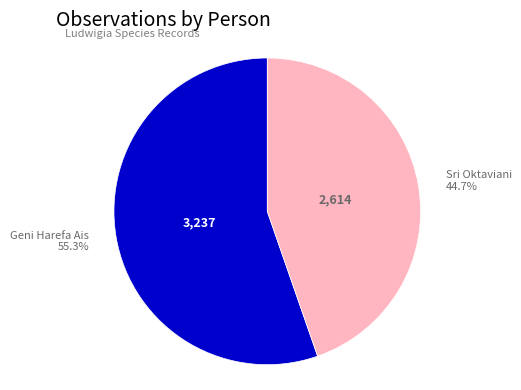

Combined, what portion of the pie is Geni Harefa Ais and Sri Oktaviani?

100.0%